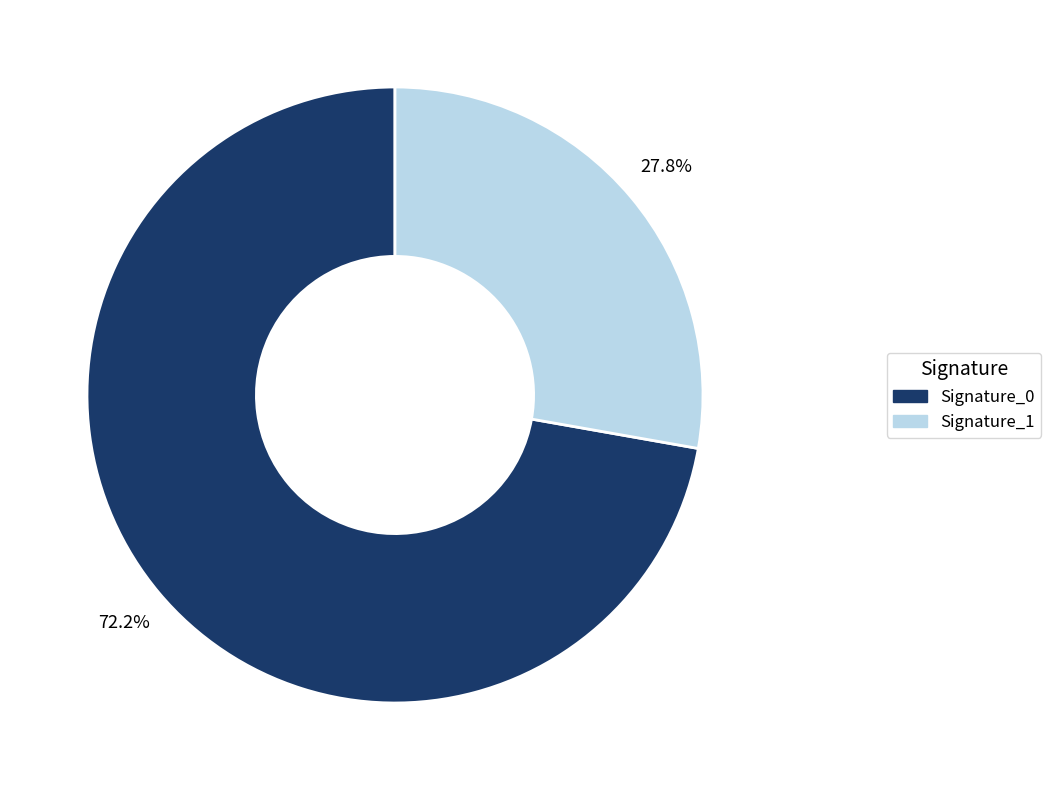

Does any single category account for the majority?

Yes